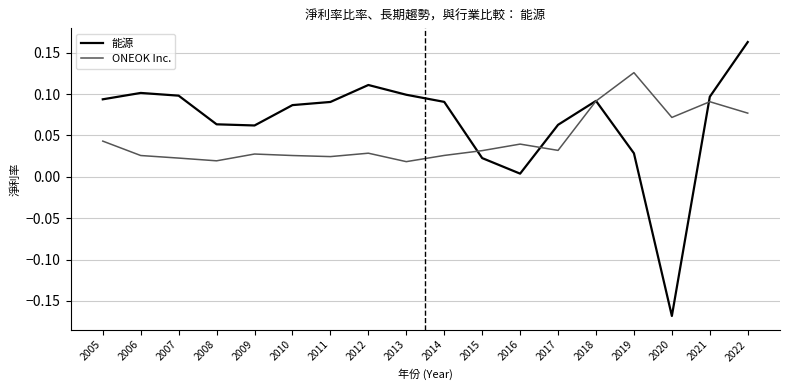

At 2020, list the series in order from smallest to largest.

能源, ONEOK Inc.